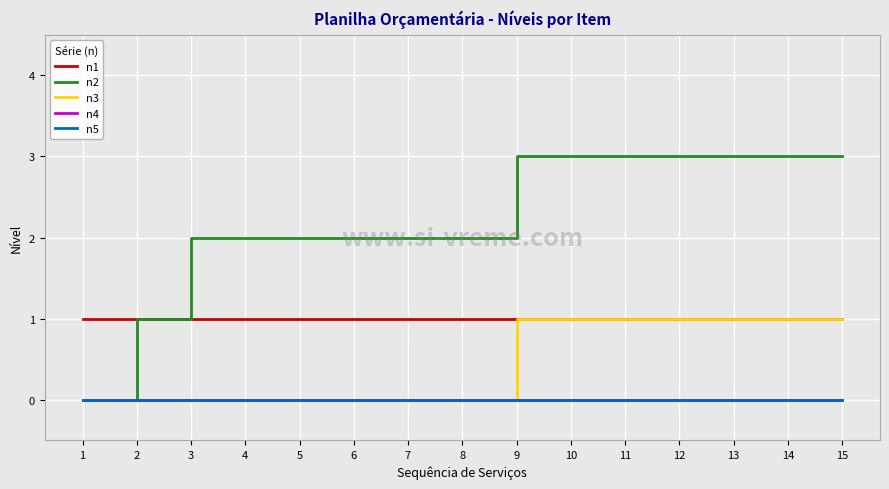

Read the n3 value at 13.

1